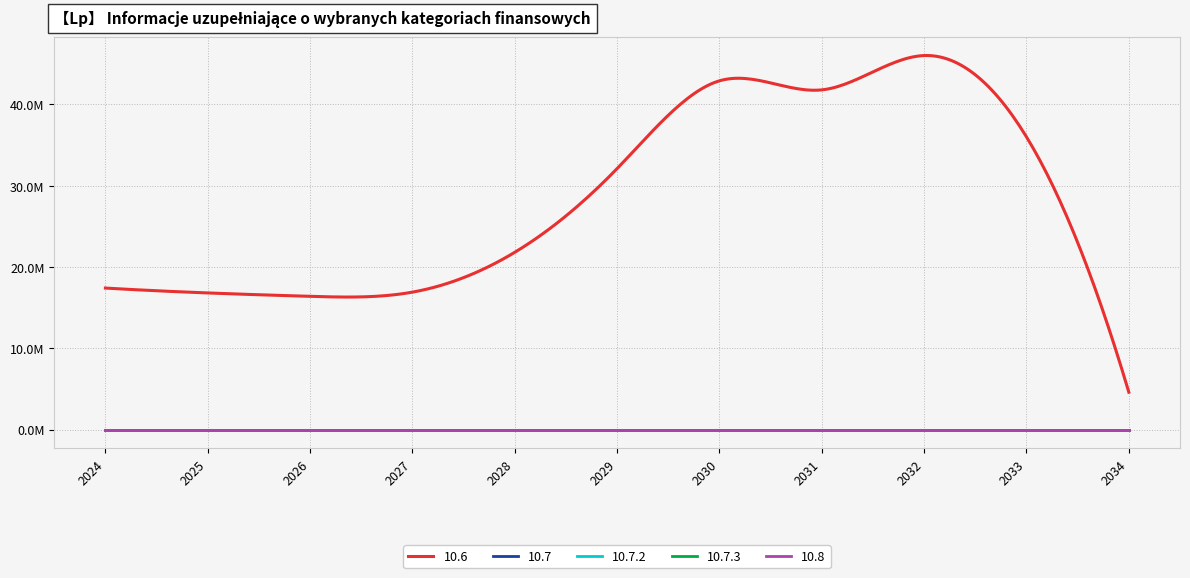

At how many categories does at least one series exceed 20922379?

6